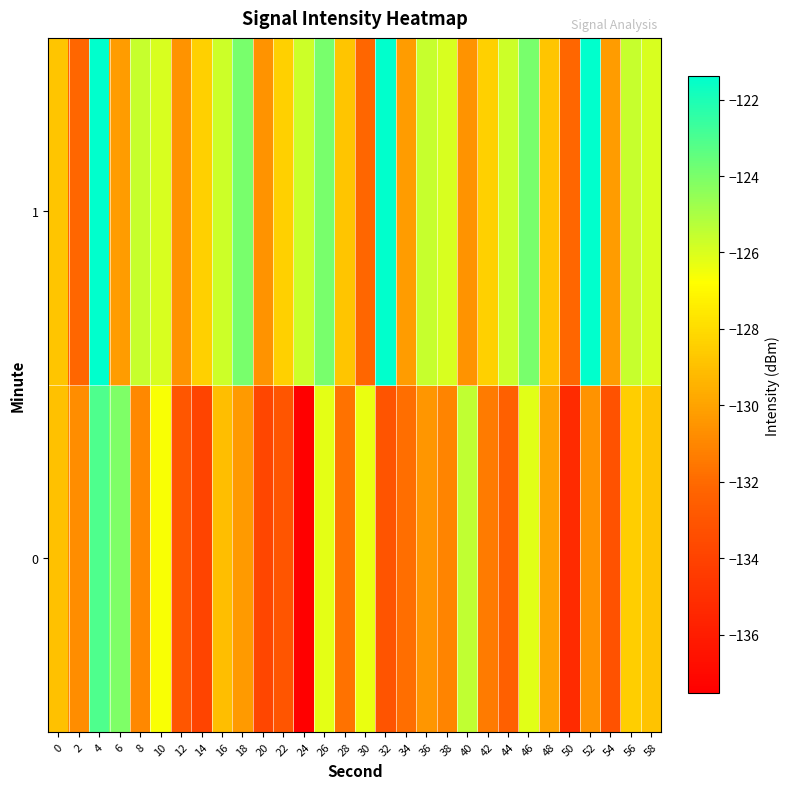

Between 4 and 40, which series saw the biggest shift?

1